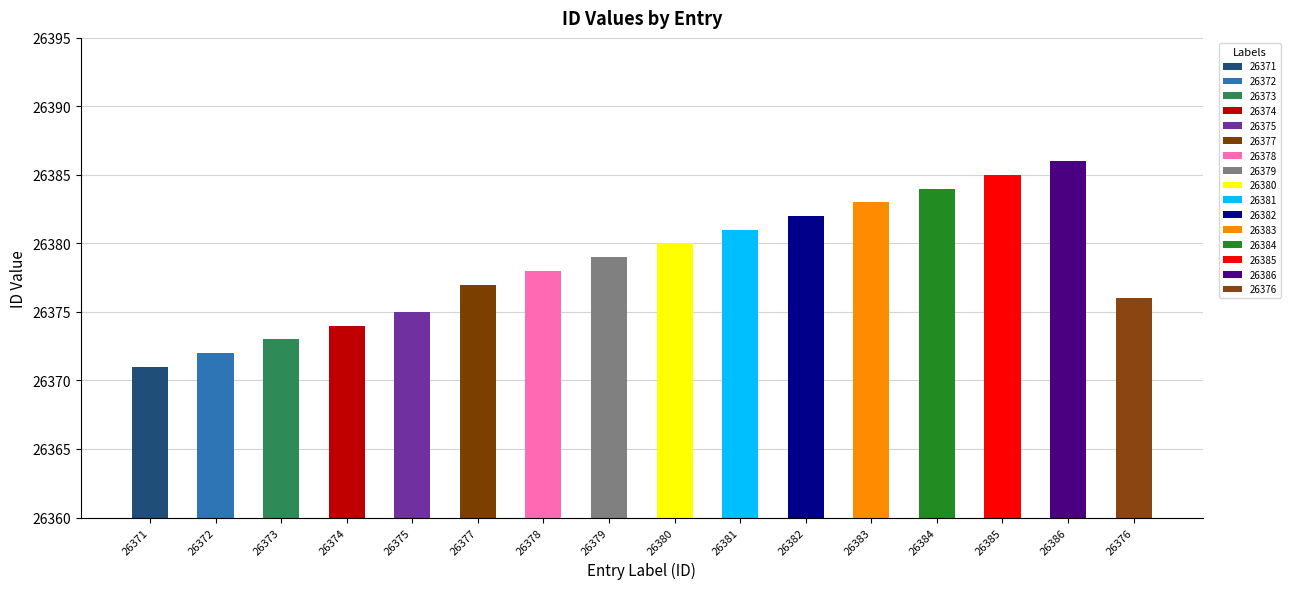

What is the maximum value shown in the chart?

26386